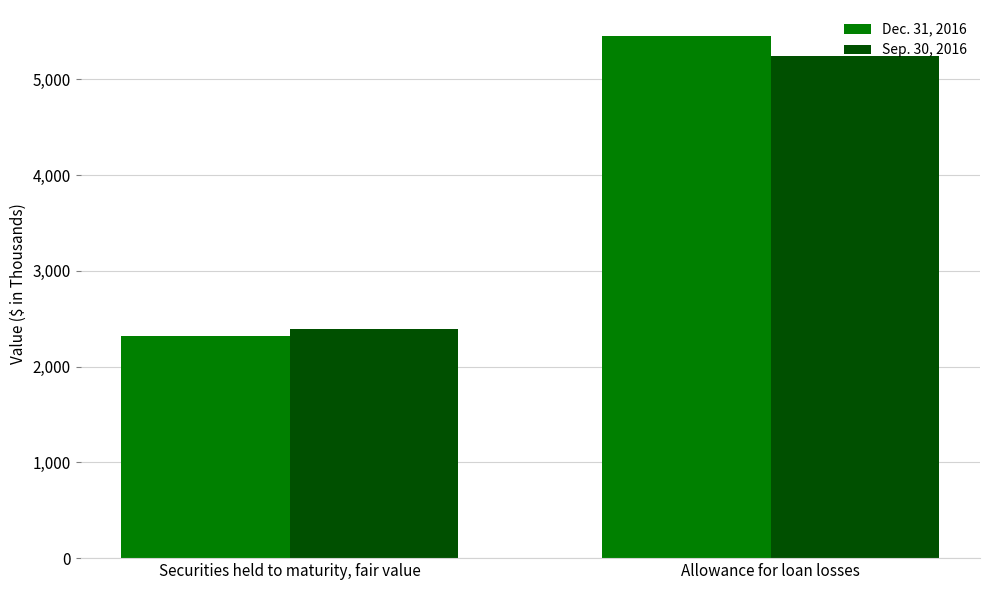

What is the difference between the highest and lowest values at Securities held to maturity, fair value?

76